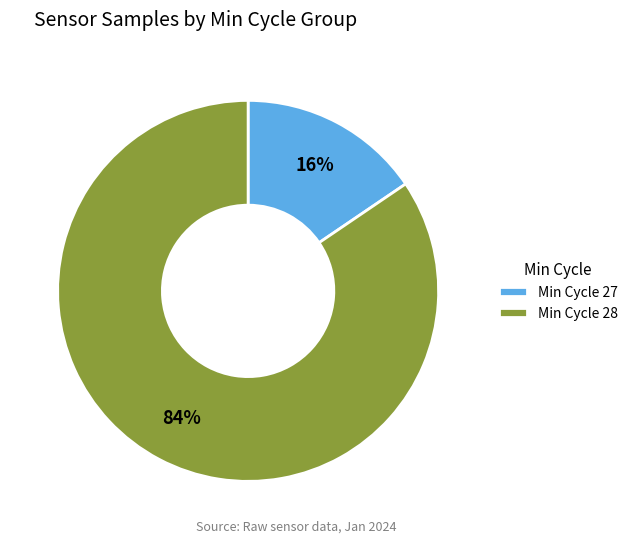

What percentage is the Min Cycle 28 slice, to the nearest percent?

84%